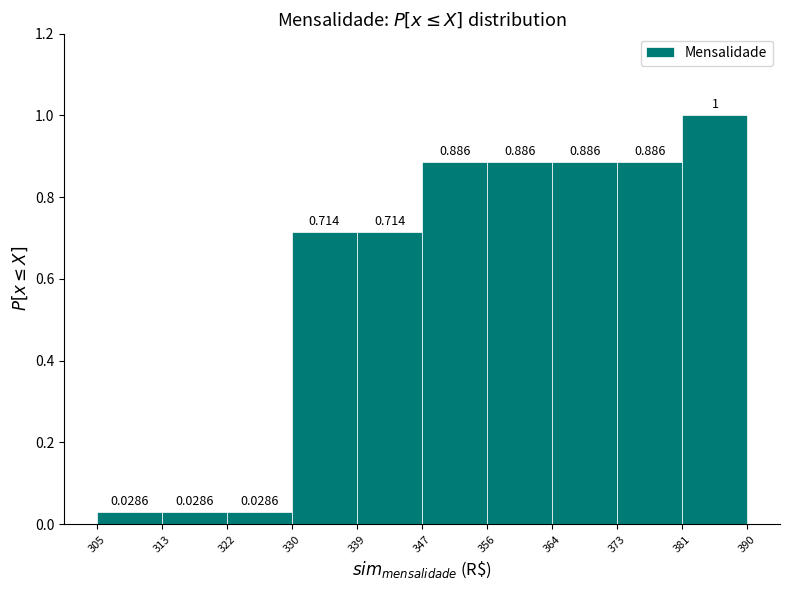

Reading left to right, list every bar in this chart as the range it spans on the x-axis followed by its height.

305 to 313: 0.0286
313 to 322: 0.0286
322 to 330: 0.0286
330 to 339: 0.7143
339 to 347: 0.7143
347 to 356: 0.8857
356 to 364: 0.8857
364 to 373: 0.8857
373 to 381: 0.8857
381 to 390: 1.0000